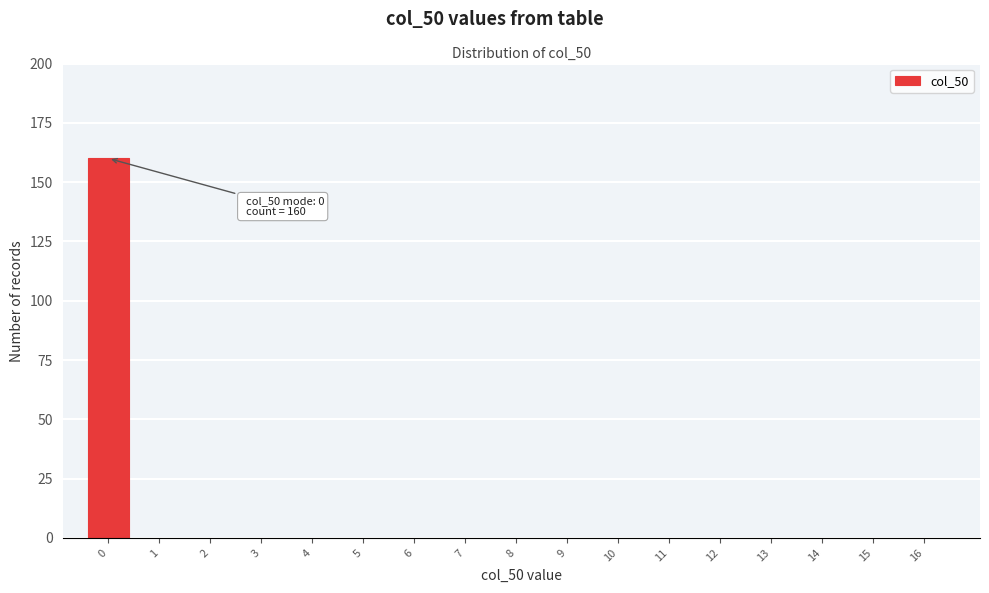

Reading left to right, transcribe all the data shown in this chart.

0=160	1=0	2=0	3=0	4=0	5=0	6=0	7=0	8=0	9=0	10=0	11=0	12=0	13=0	14=0	15=0	16=0